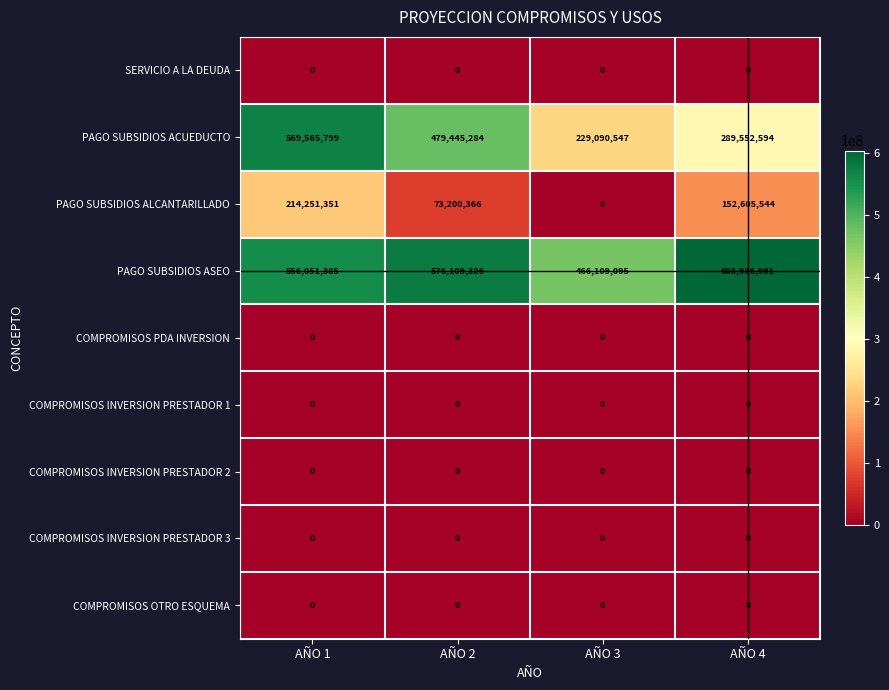

Which series has the widest spread of values?

PAGO SUBSIDIOS ACUEDUCTO